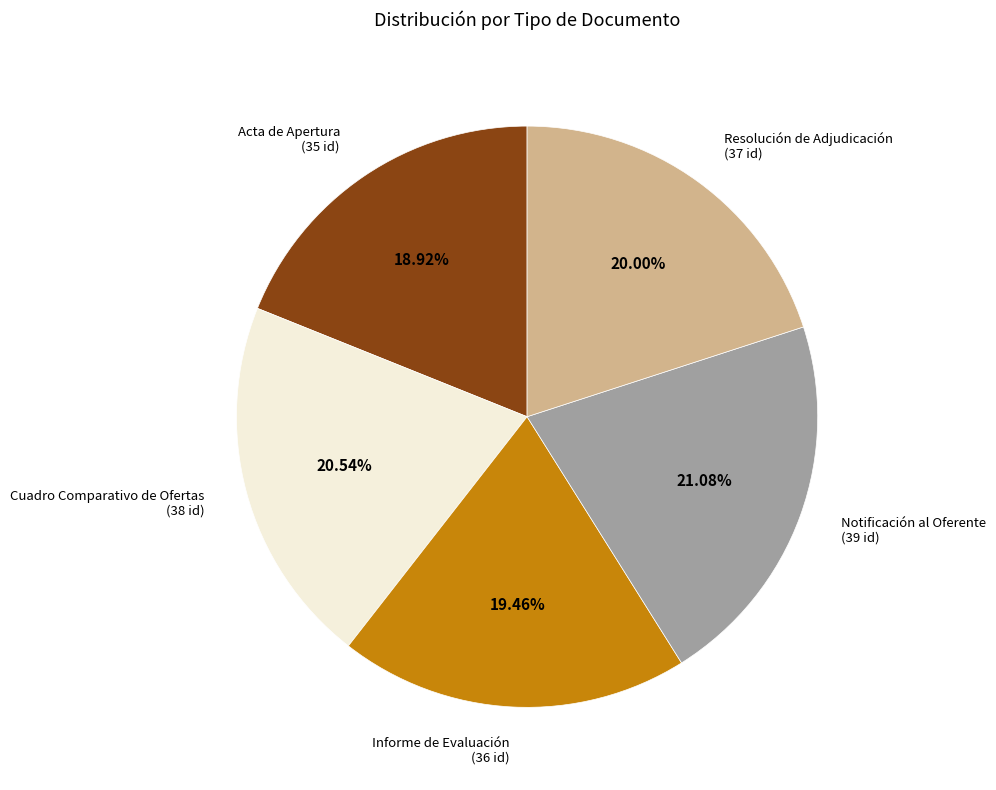

What portion of the pie excludes Cuadro Comparativo de Ofertas?

79.5%